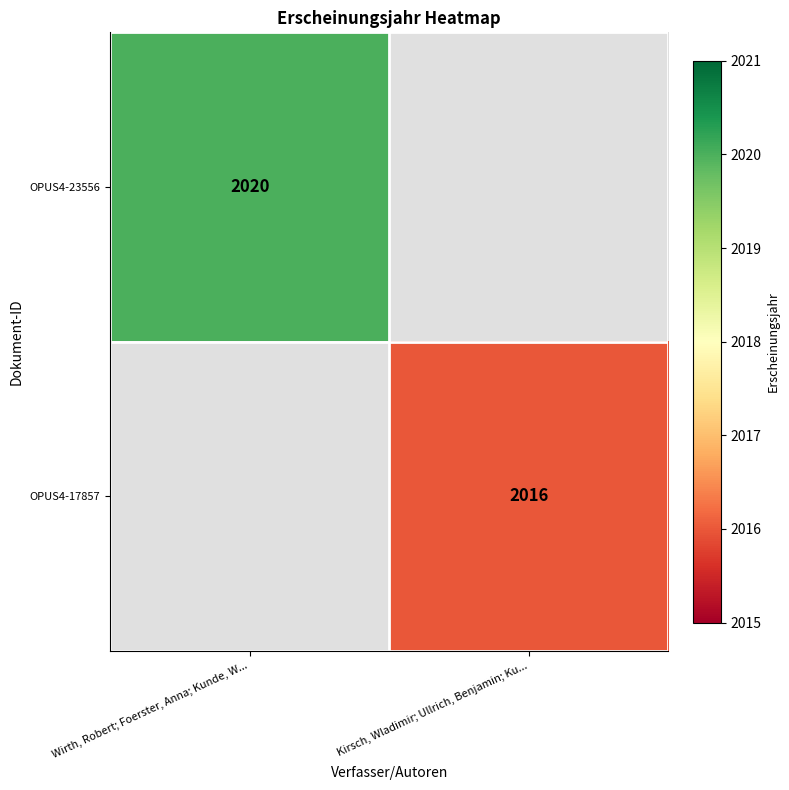

True or false: OPUS4-17857 has a value of 2802 at Kirsch, Wladimir; Ullrich, Benjamin; Ku....

False